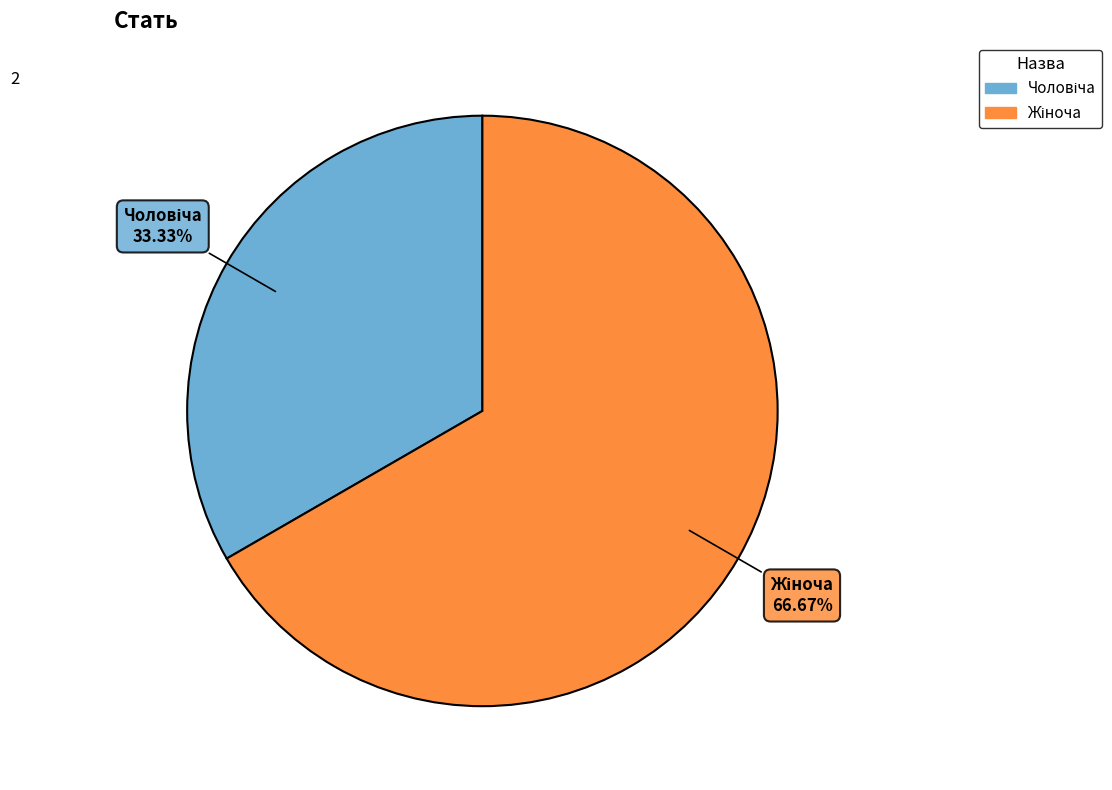

To the nearest percent, what is the difference between the Чоловіча and Жіноча slice percentages?

33%